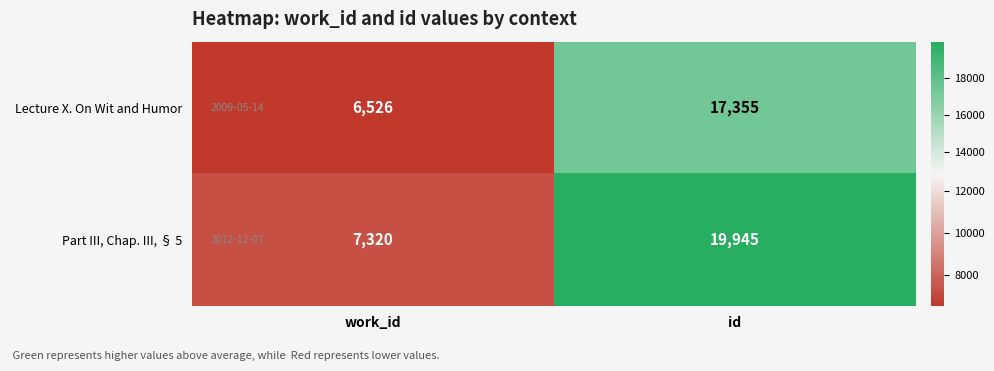

At which category is the sum across all series the highest?

id